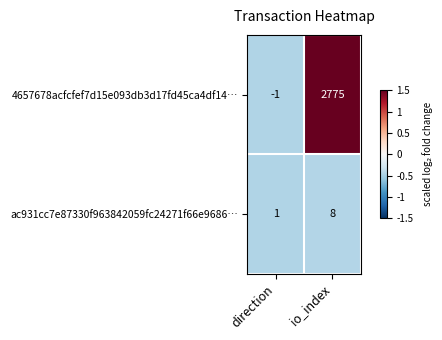

What is the minimum value shown in the chart?

-1